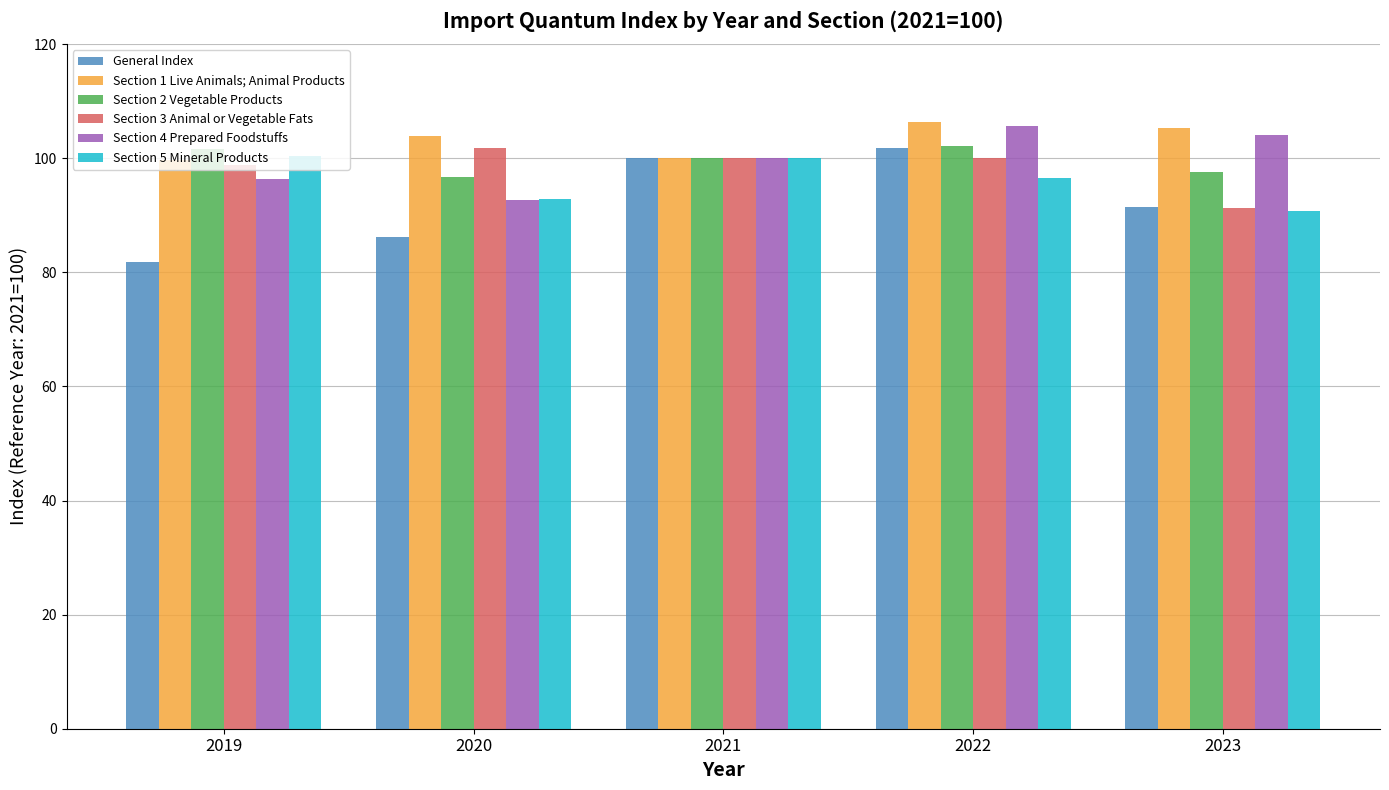

What is the value of the Section 4 Prepared Foodstuffs bar at the 3rd from the left?

100.0